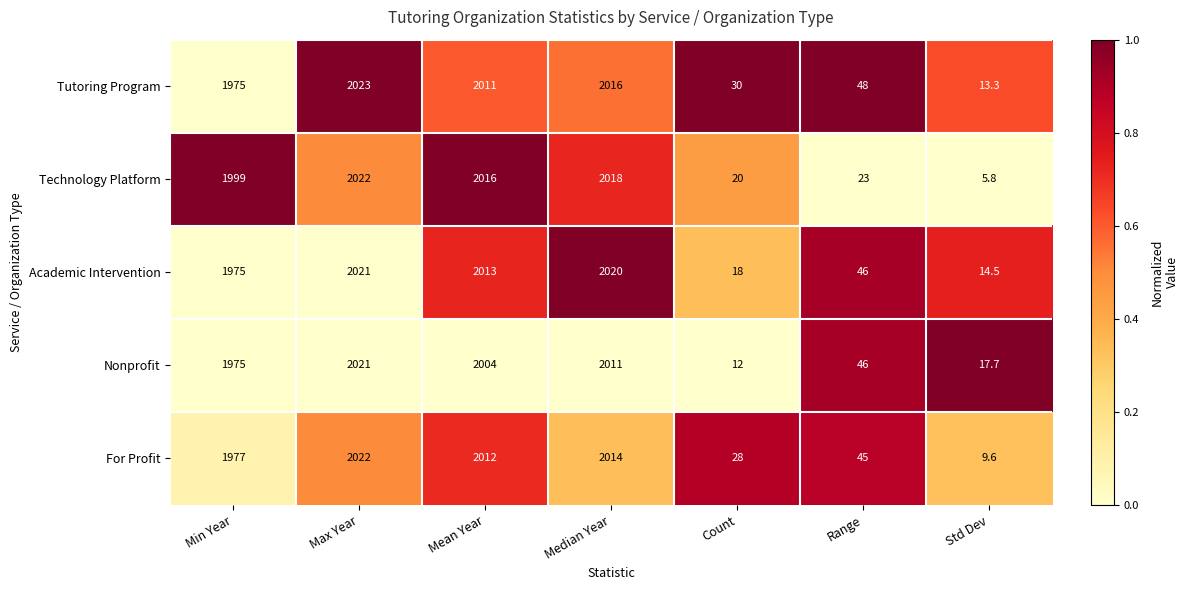

True or false: For Profit has a value of 2012.0 at Mean Year.

True